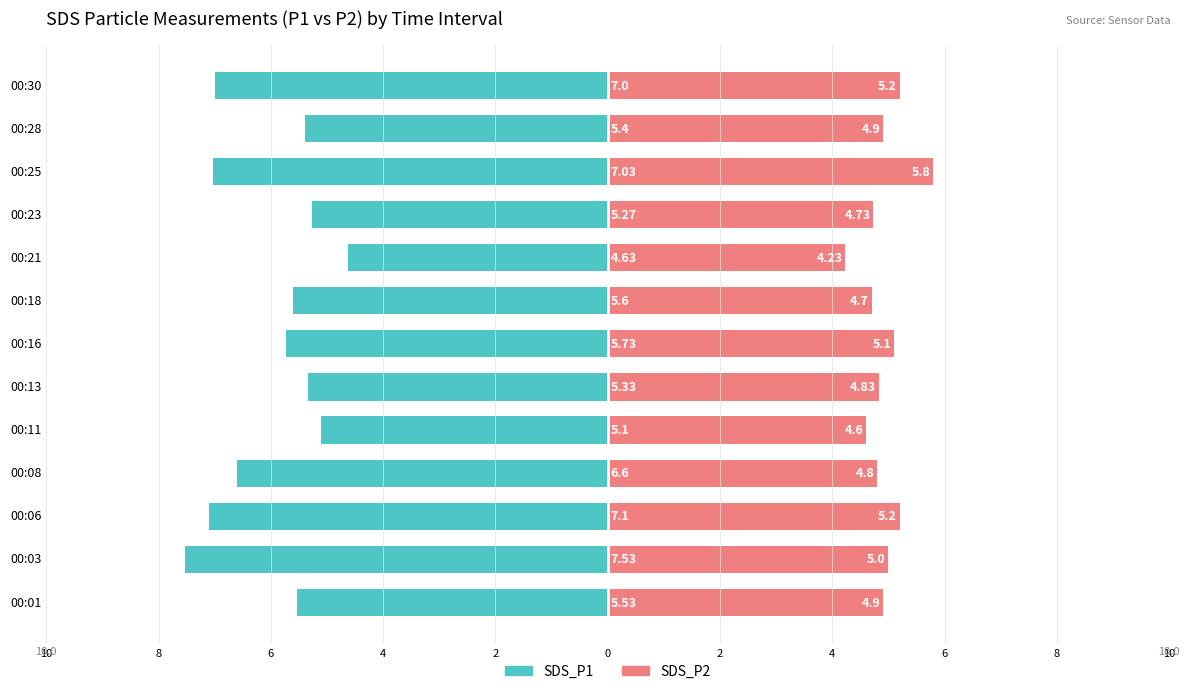

At how many categories does at least one series exceed 0?

13